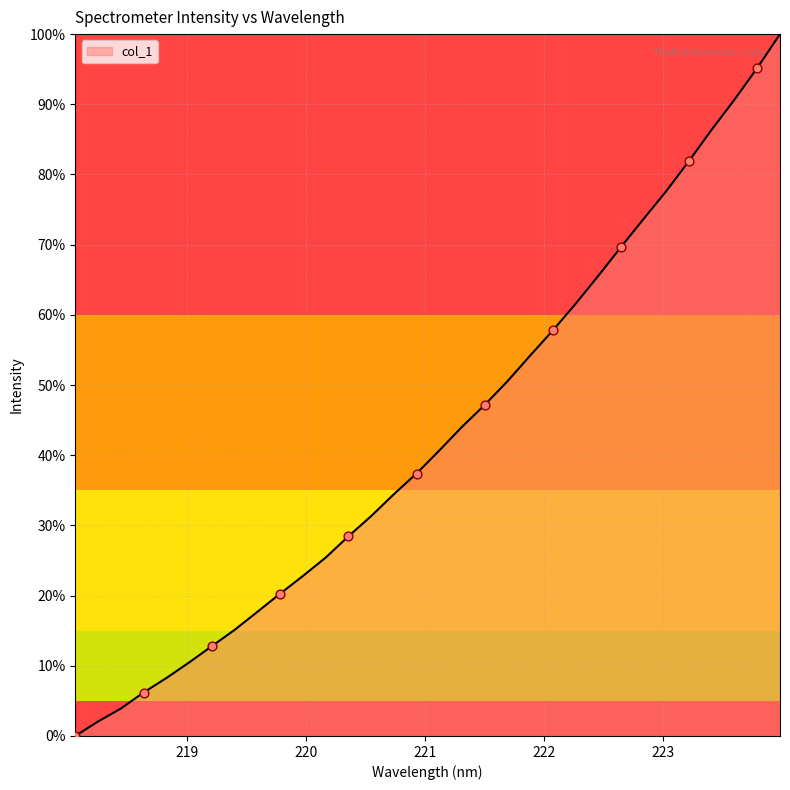

Does the chart have visible grid lines?

Yes